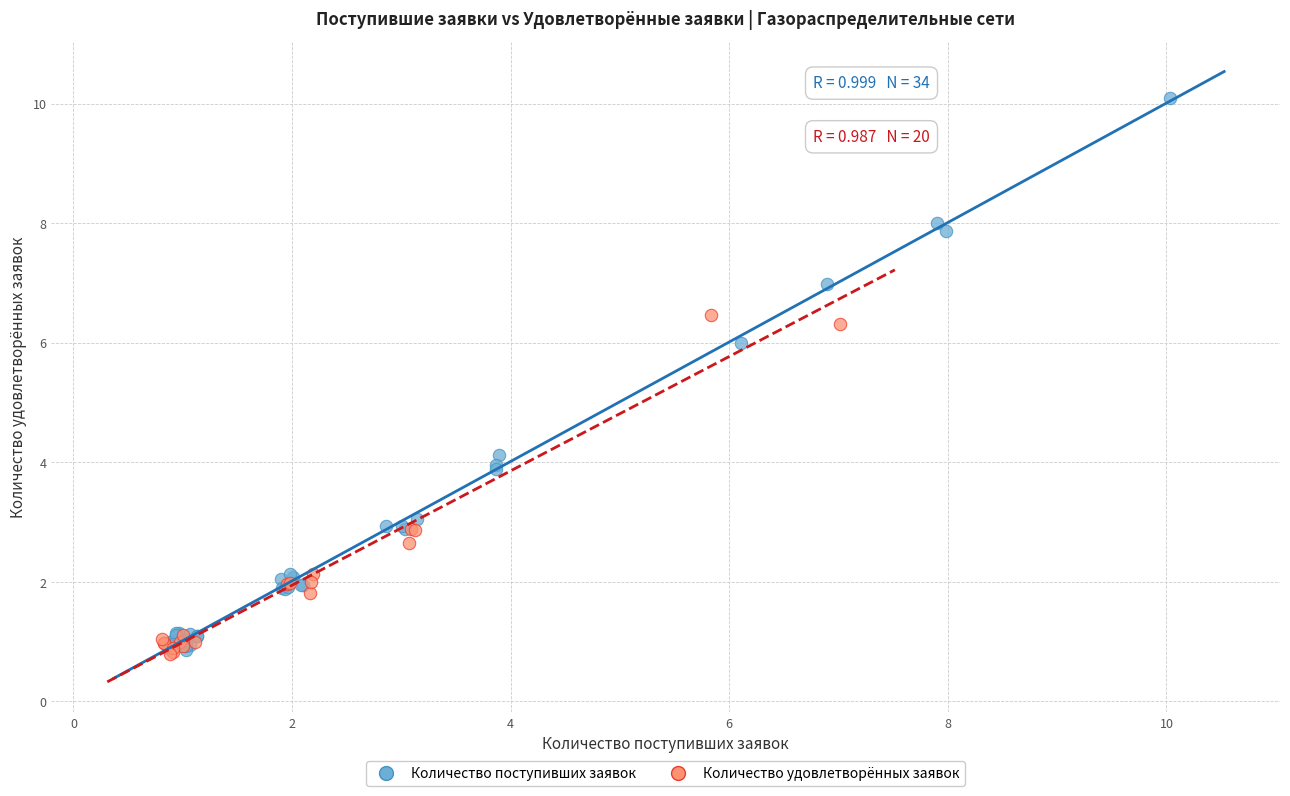

Which series reaches the maximum Y coordinate?

Количество поступивших заявок